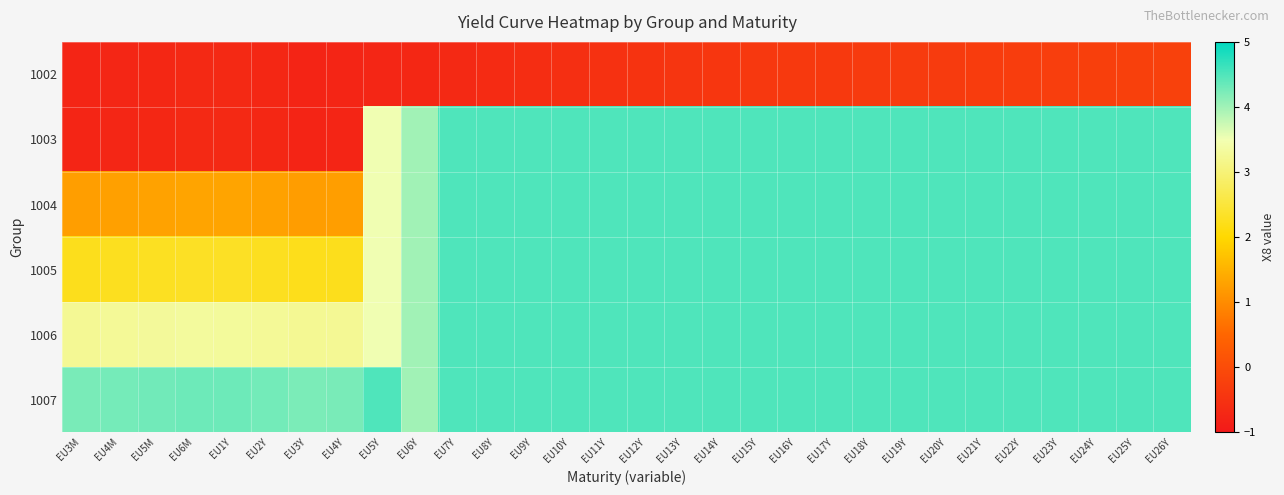

Between EU24Y and EU12Y, which is larger?

EU24Y